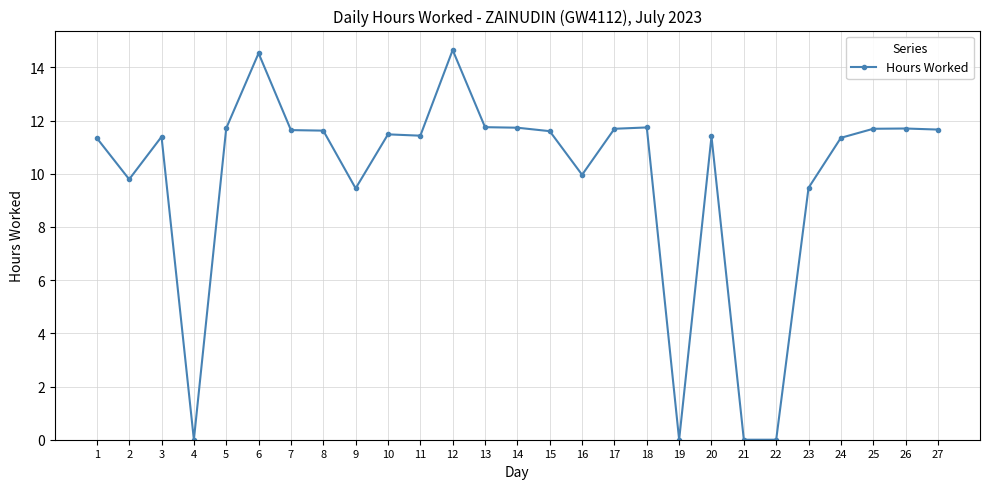

The value at 5 is 6.7. True or false?

False